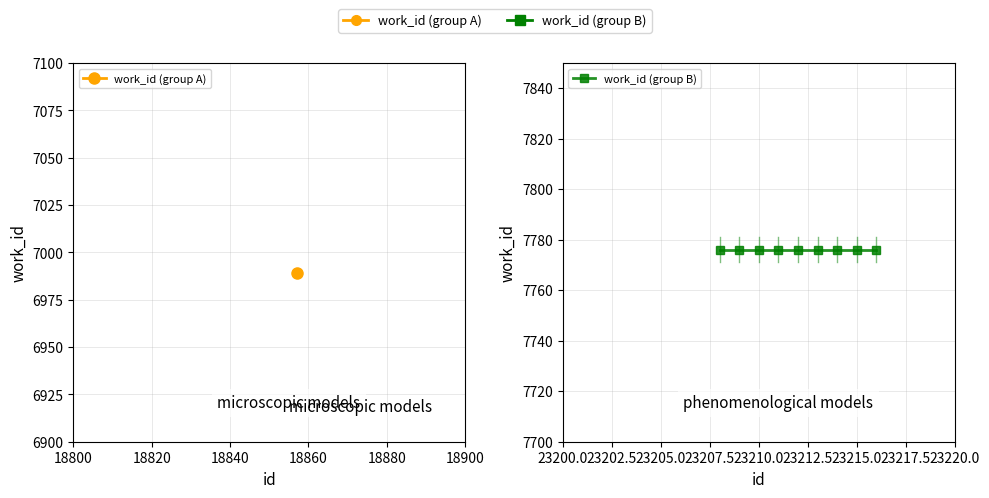

Which category has the highest value across all series?

23208